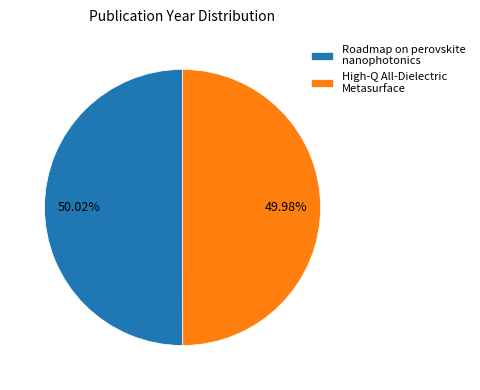

How many segments does this pie chart have?

2